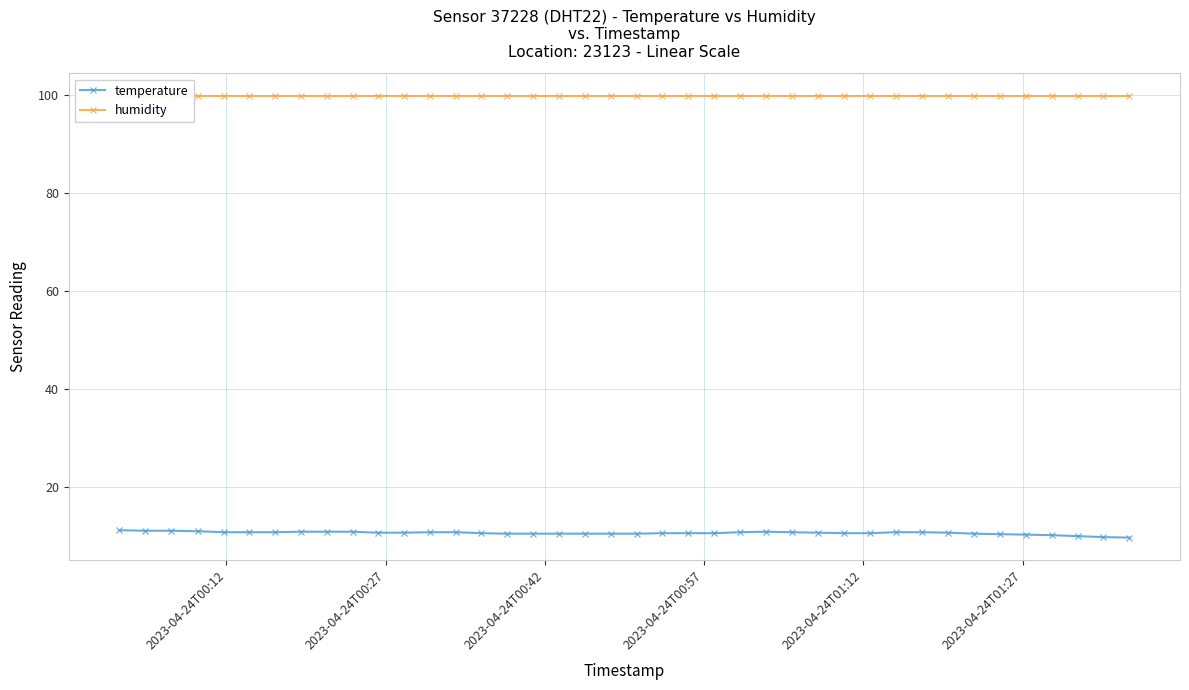

True or false: temperature has more than 0 interior local peaks.

True